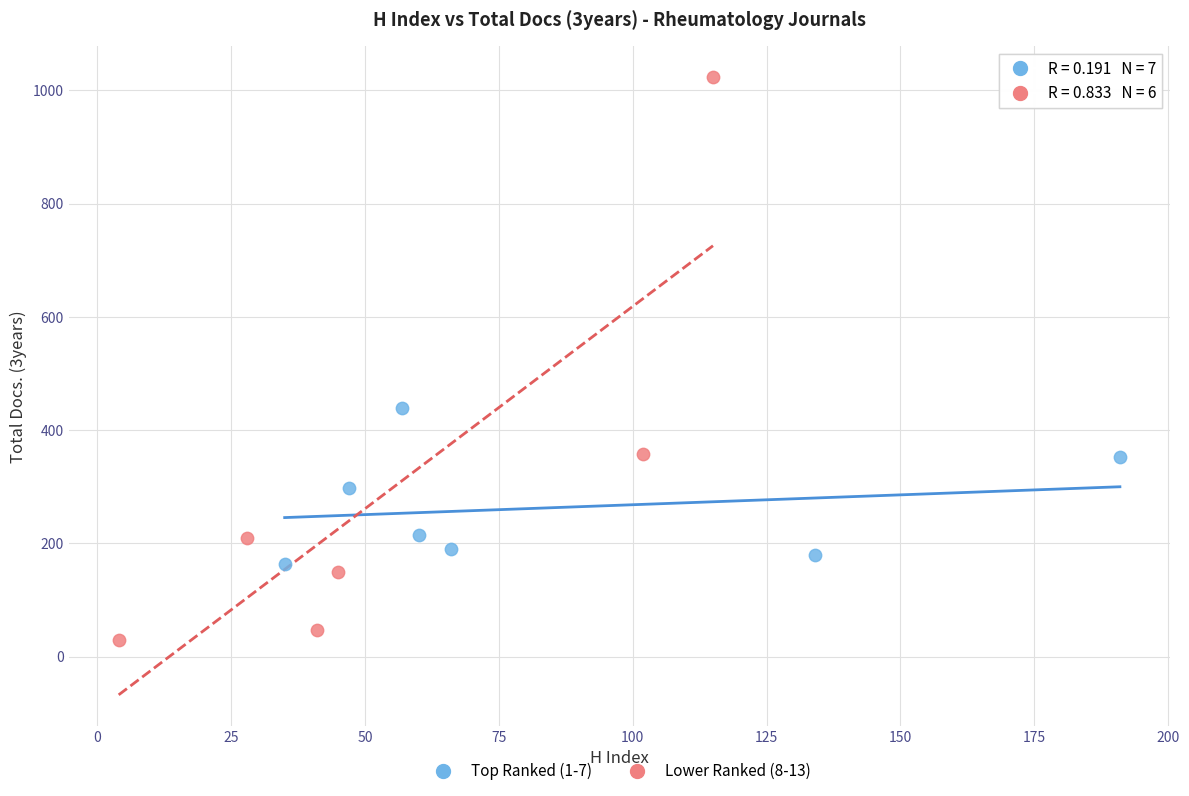

Which series reaches the minimum Y coordinate?

Lower Ranked (8-13)